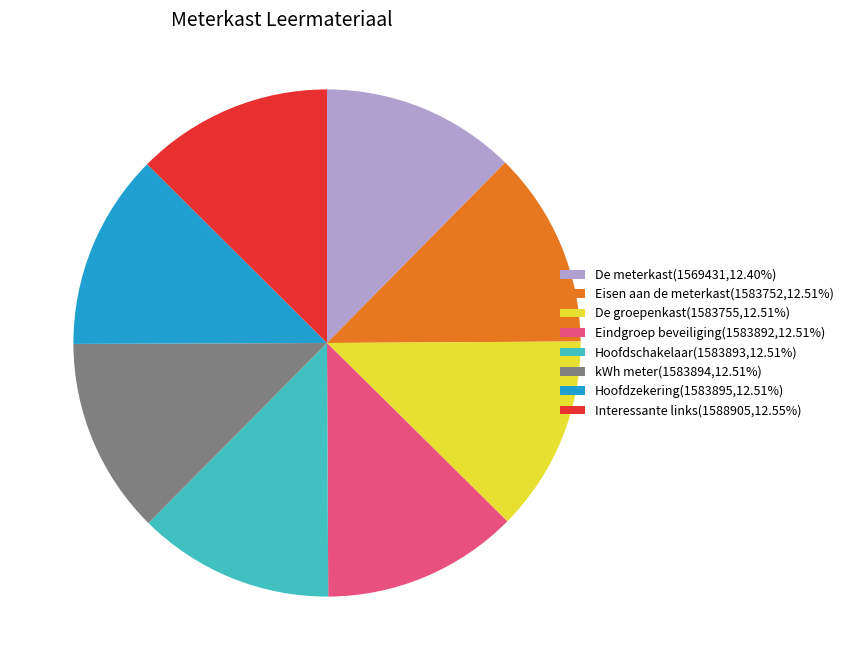

Approximately how many times larger is the value at De groepenkast(1583755,12.51%) compared to Eindgroep beveiliging(1583892,12.51%)?

1.0